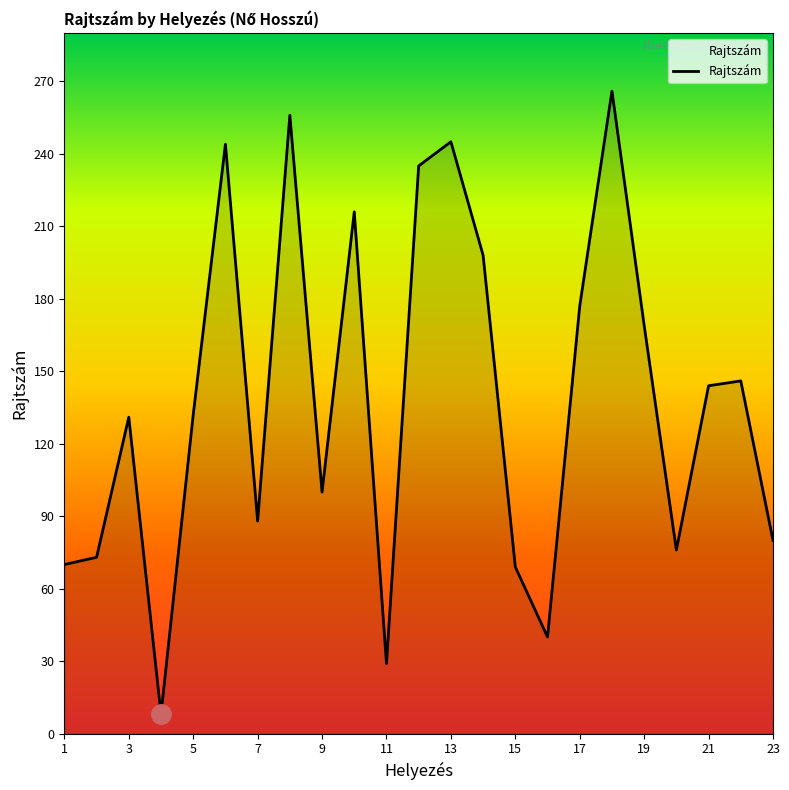

How many interior local valleys (lower than both neighbors) does the data have?

6